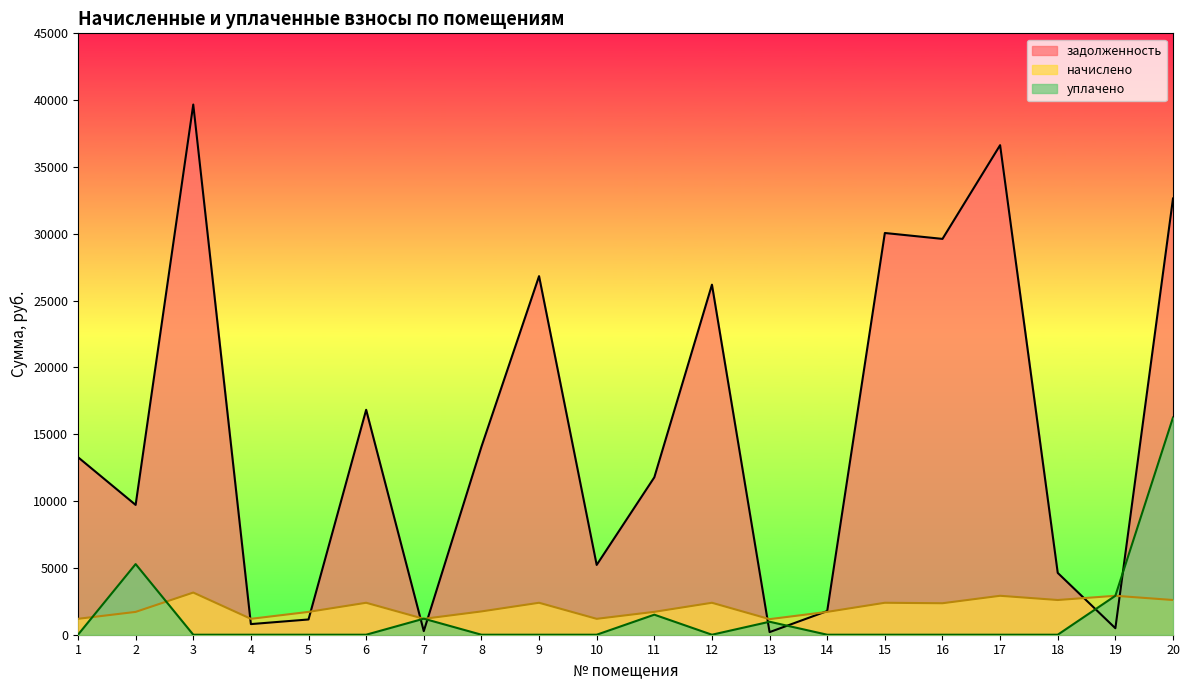

At how many categories does at least one series exceed 21615?

7